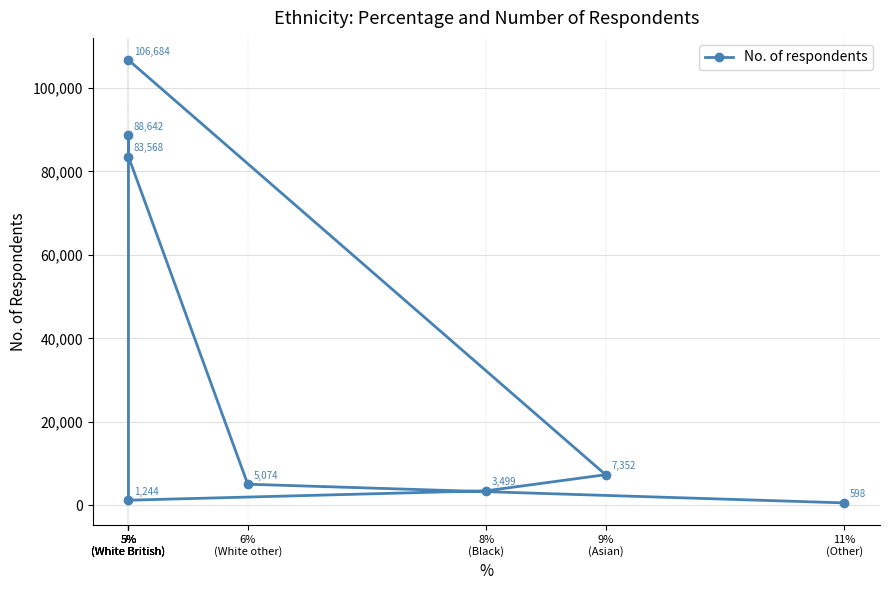

What is the value of the 1st point from the left?

106684